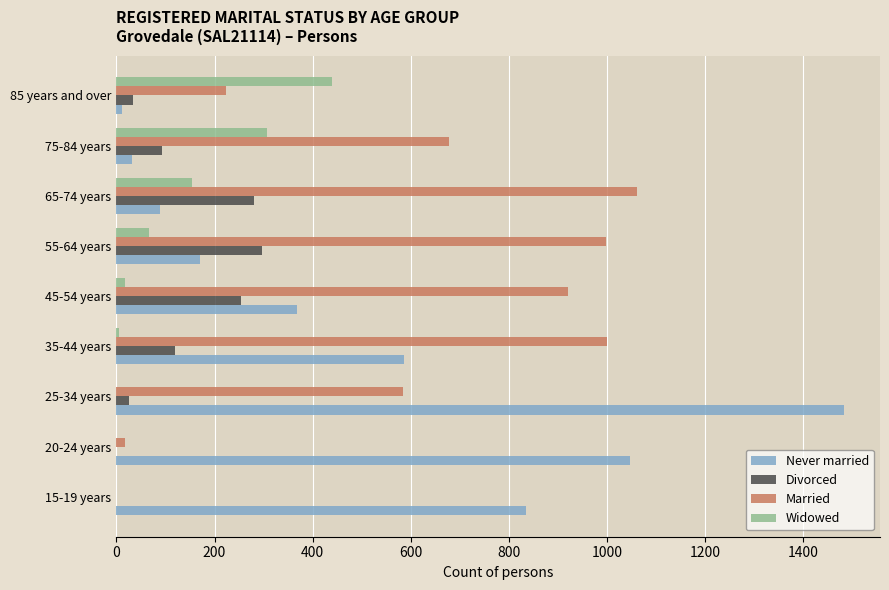

At which category is the sum across all series the highest?

25-34 years